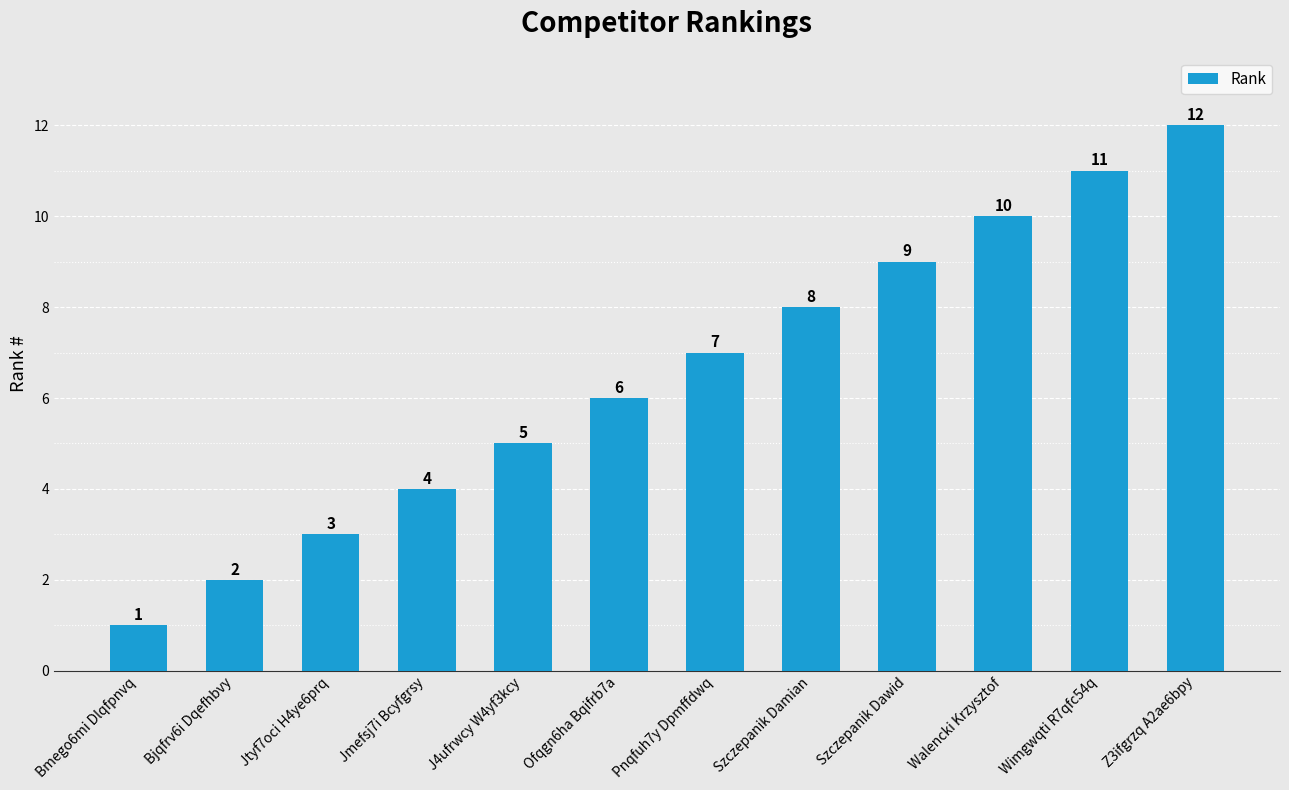

What is the maximum value shown in the chart?

12